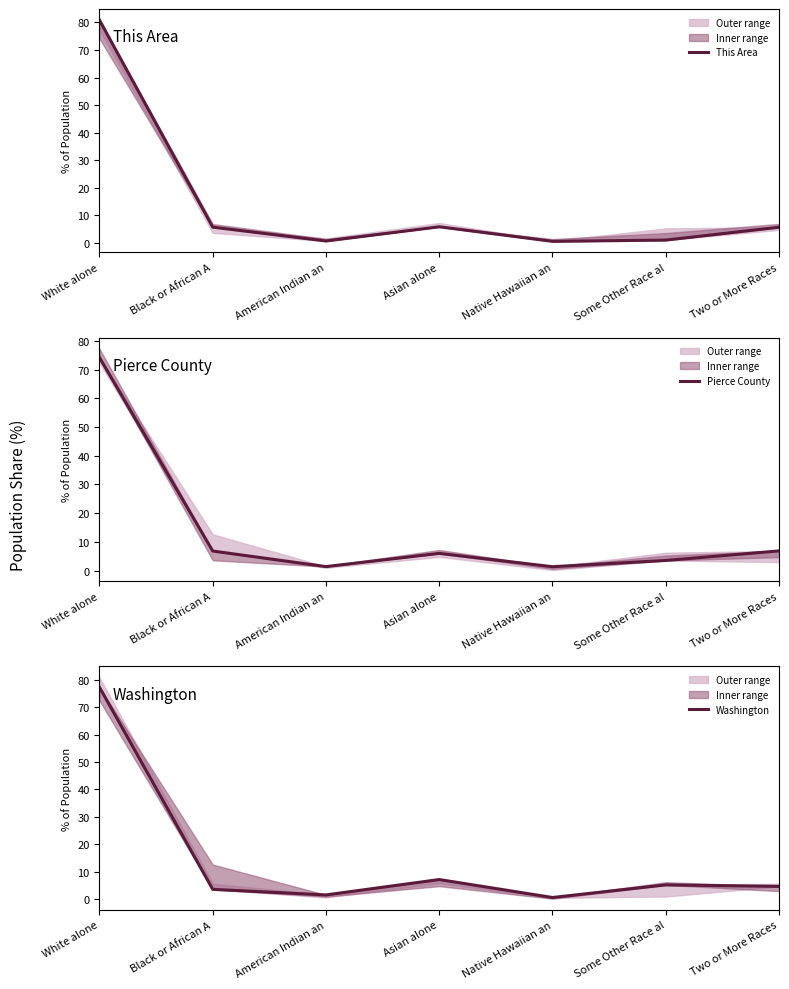

In Pierce County, how many points are lower than both neighbors (excluding endpoints)?

2